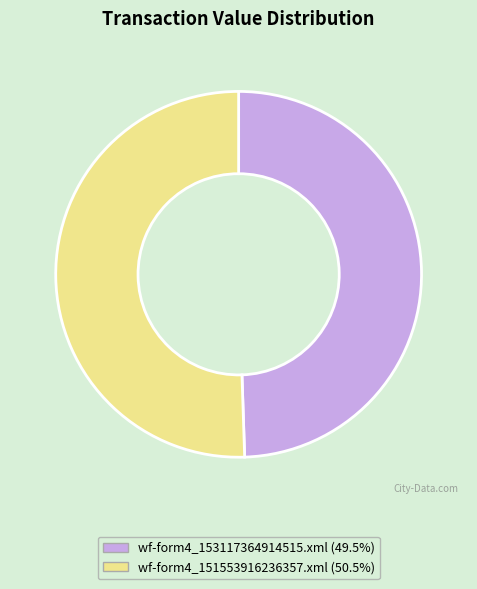

Do wf-form4_151553916236357.xml and wf-form4_153117364914515.xml together represent more than half of the pie?

Yes